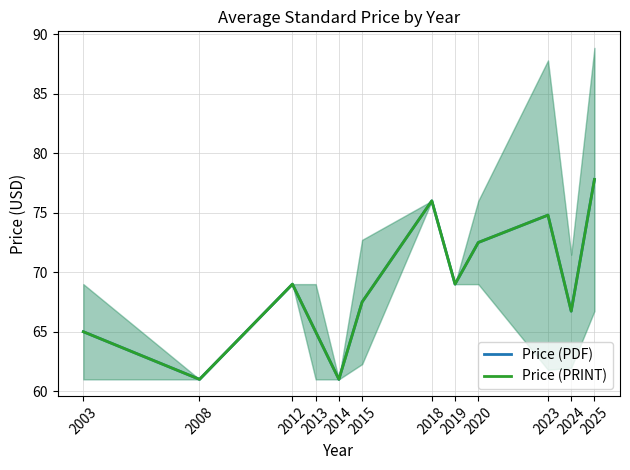

At 2018, list the series in order from smallest to largest.

Price (PDF), Price (PRINT)